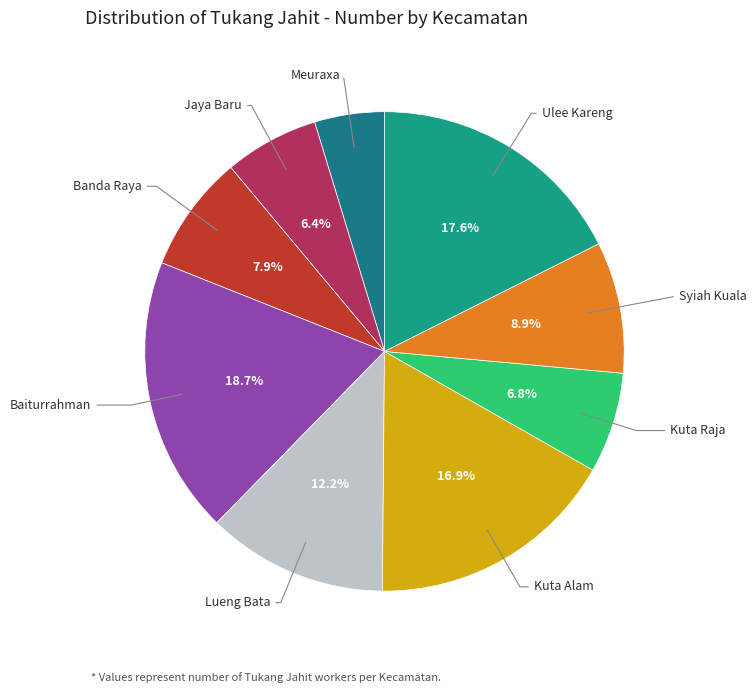

How many segments does this pie chart have?

9